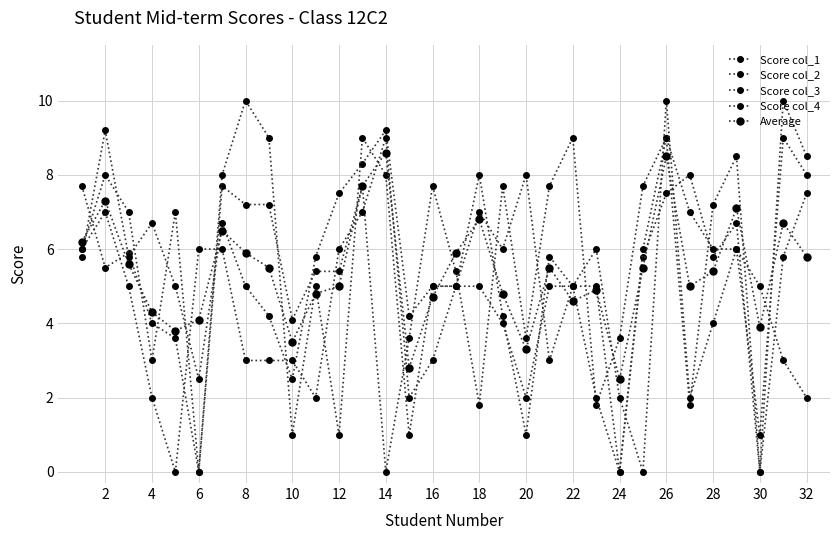

How many lines are shown in the chart?

5